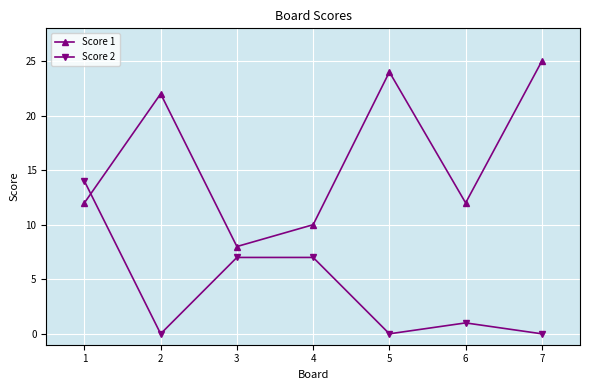

What is the difference between the Score 1 values at 3 and 5?

16